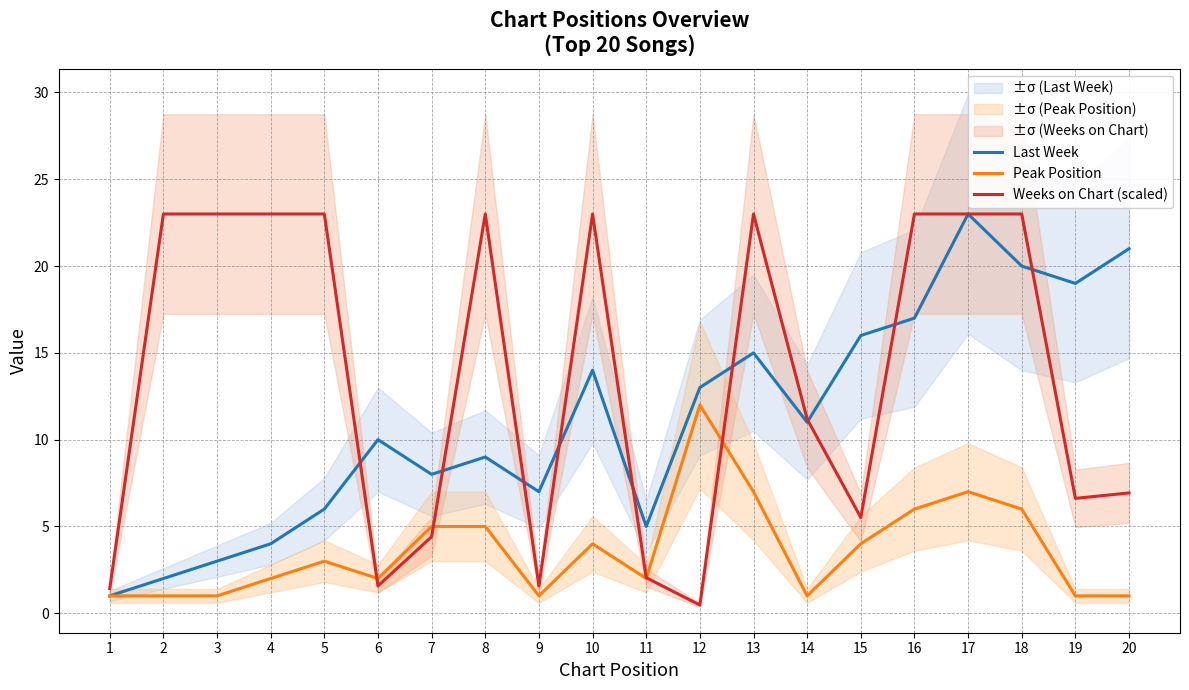

How many lines are shown in the chart?

3